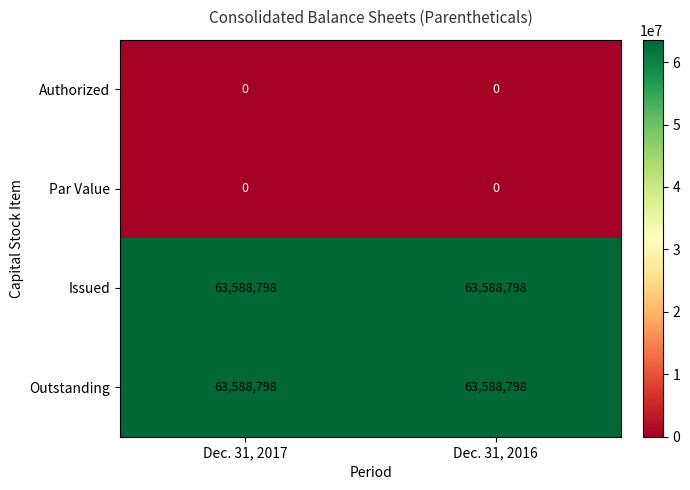

What is the spread (max minus min) of values at Dec. 31, 2017?

63588798